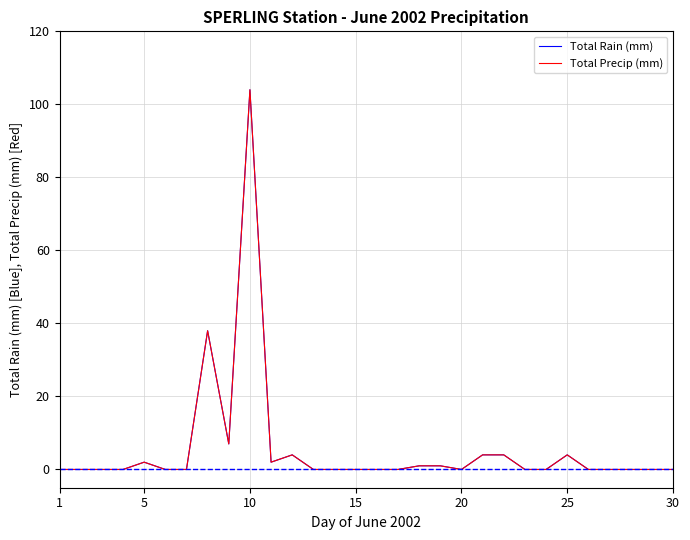

At how many categories does at least one series exceed 34?

2